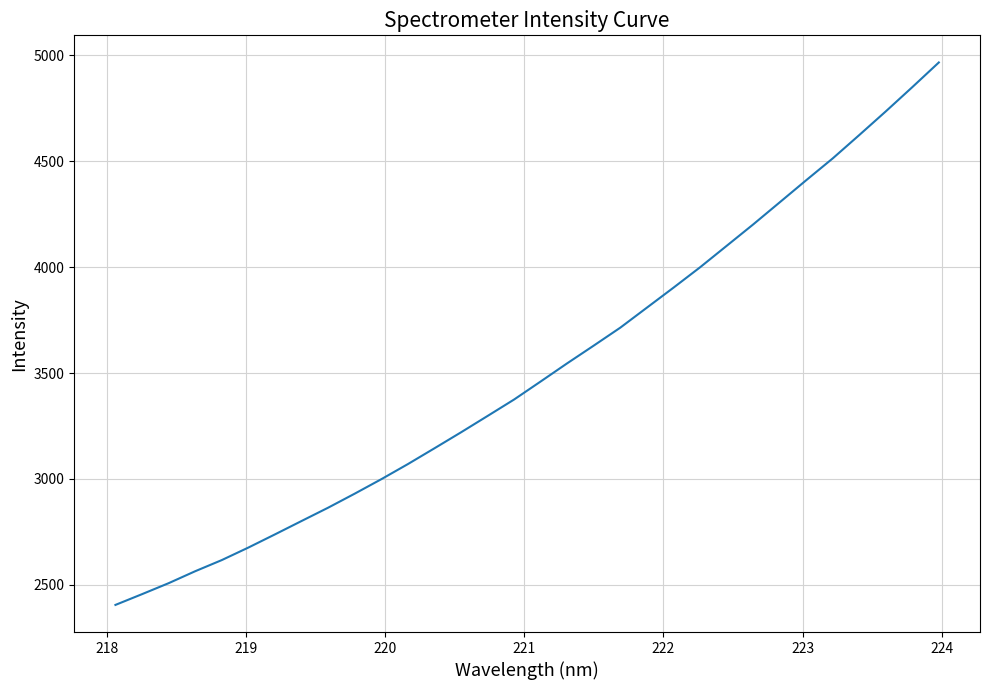

What is the difference between the maximum and minimum values?

2560.8